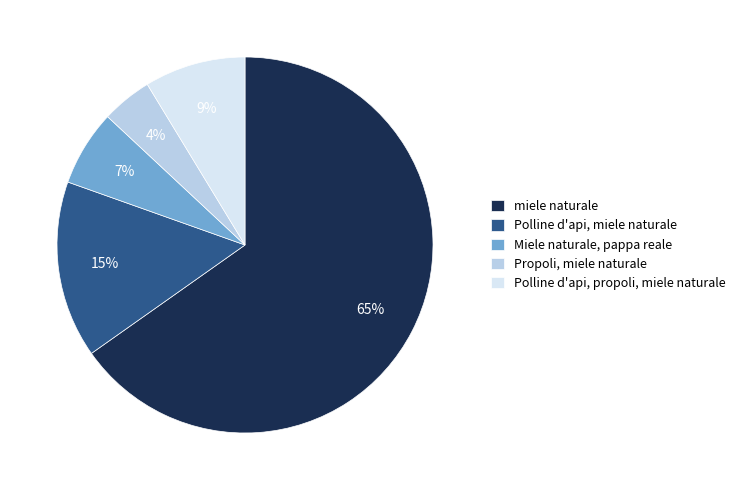

Is it true that Polline d'api, miele naturale is 15% of the pie?

True